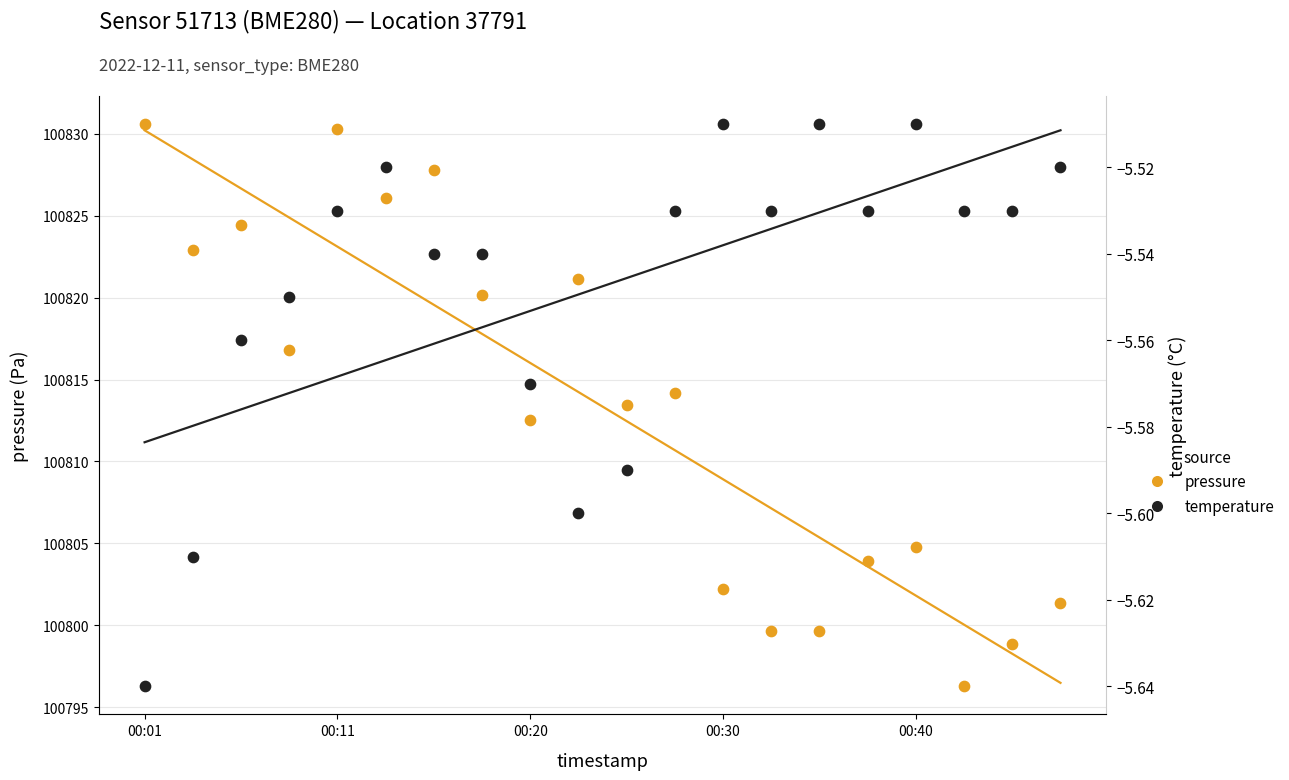

Is the value of pressure at 9 greater than the value of temperature at 00:30?

Yes